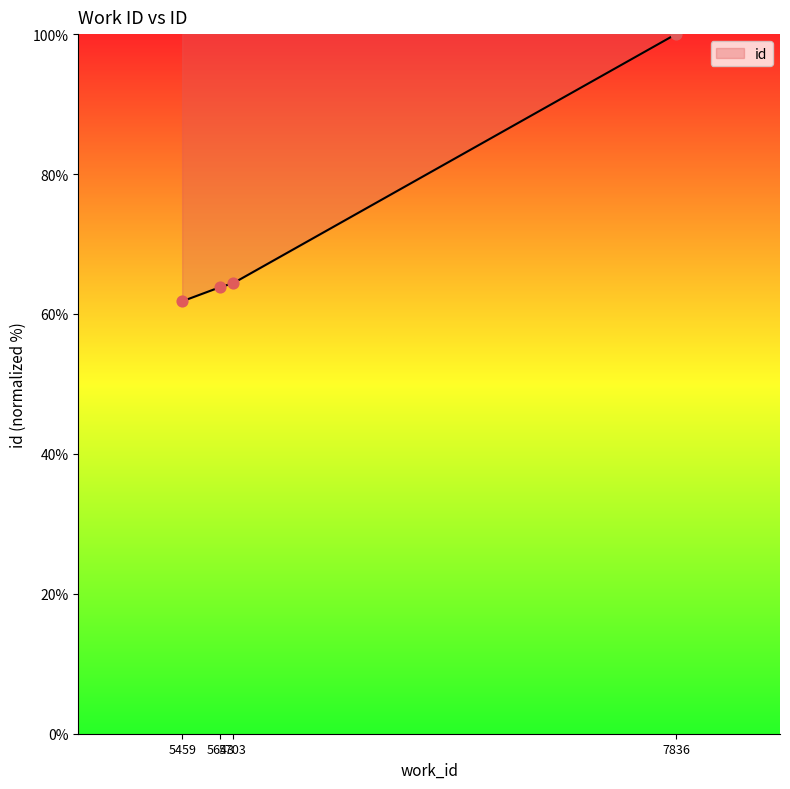

What is the ratio of the value at 7836 to the value at 5703?

1.6